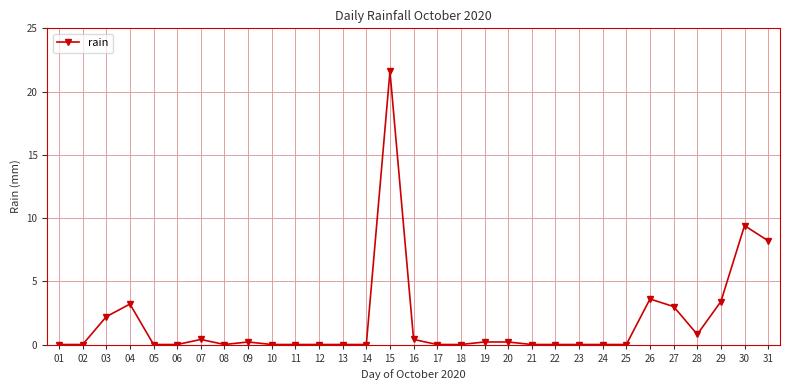

Reading left to right, list all the values displayed in this chart.

01=0.0	02=0.0	03=2.2	04=3.2	05=0.0	06=0.0	07=0.4	08=0.0	09=0.2	10=0.0	11=0.0	12=0.0	13=0.0	14=0.0	15=21.6	16=0.4	17=0.0	18=0.0	19=0.2	20=0.2	21=0.0	22=0.0	23=0.0	24=0.0	25=0.0	26=3.6	27=3.0	28=0.8	29=3.4	30=9.4	31=8.2